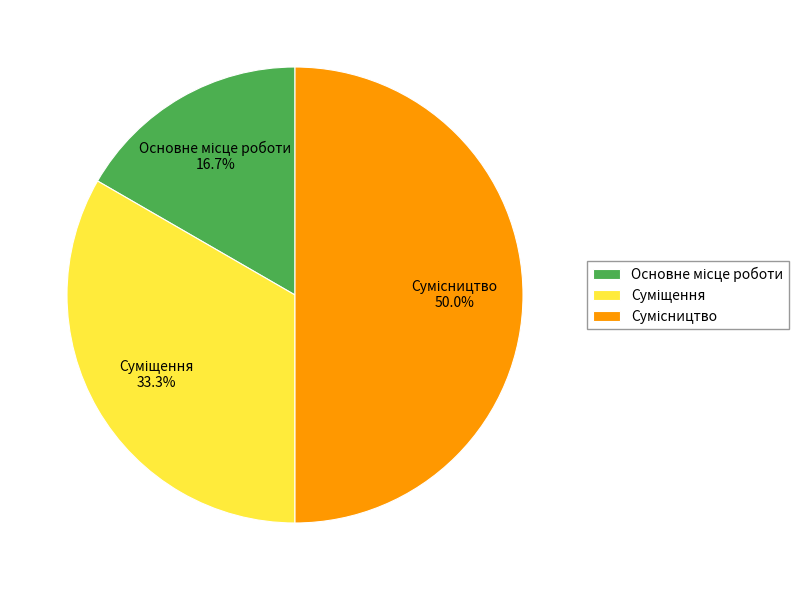

What is the smallest slice in the pie chart?

Основне місце роботи